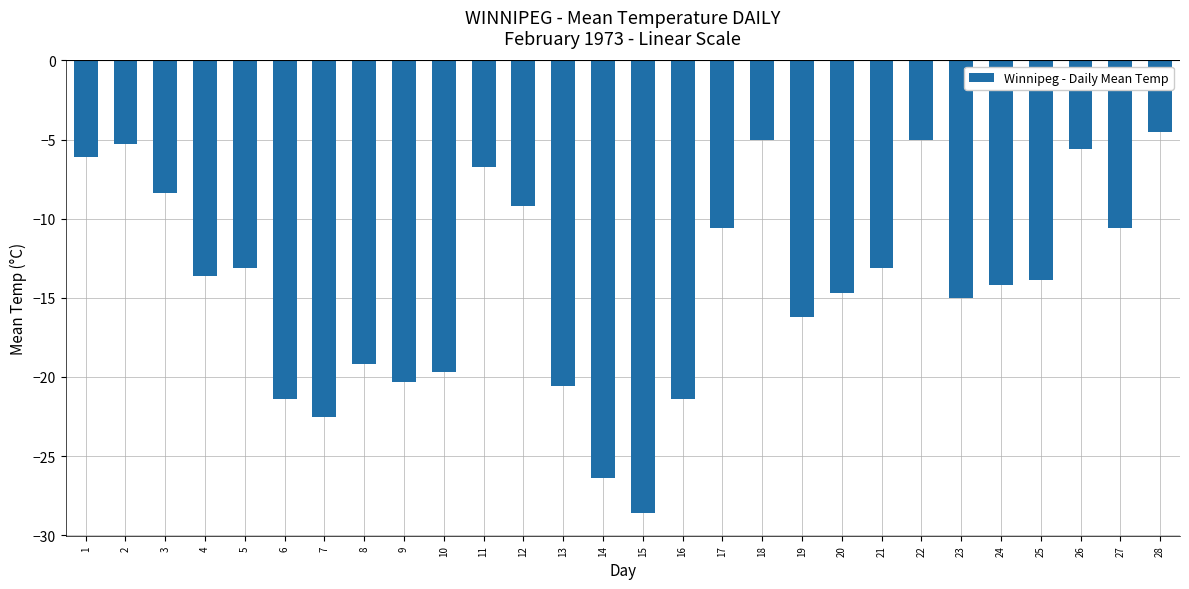

Reading right to left, transcribe all the data shown in this chart.

28=-4.5	27=-10.6	26=-5.6	25=-13.9	24=-14.2	23=-15.0	22=-5.0	21=-13.1	20=-14.7	19=-16.2	18=-5.0	17=-10.6	16=-21.4	15=-28.6	14=-26.4	13=-20.6	12=-9.2	11=-6.7	10=-19.7	9=-20.3	8=-19.2	7=-22.5	6=-21.4	5=-13.1	4=-13.6	3=-8.4	2=-5.3	1=-6.1